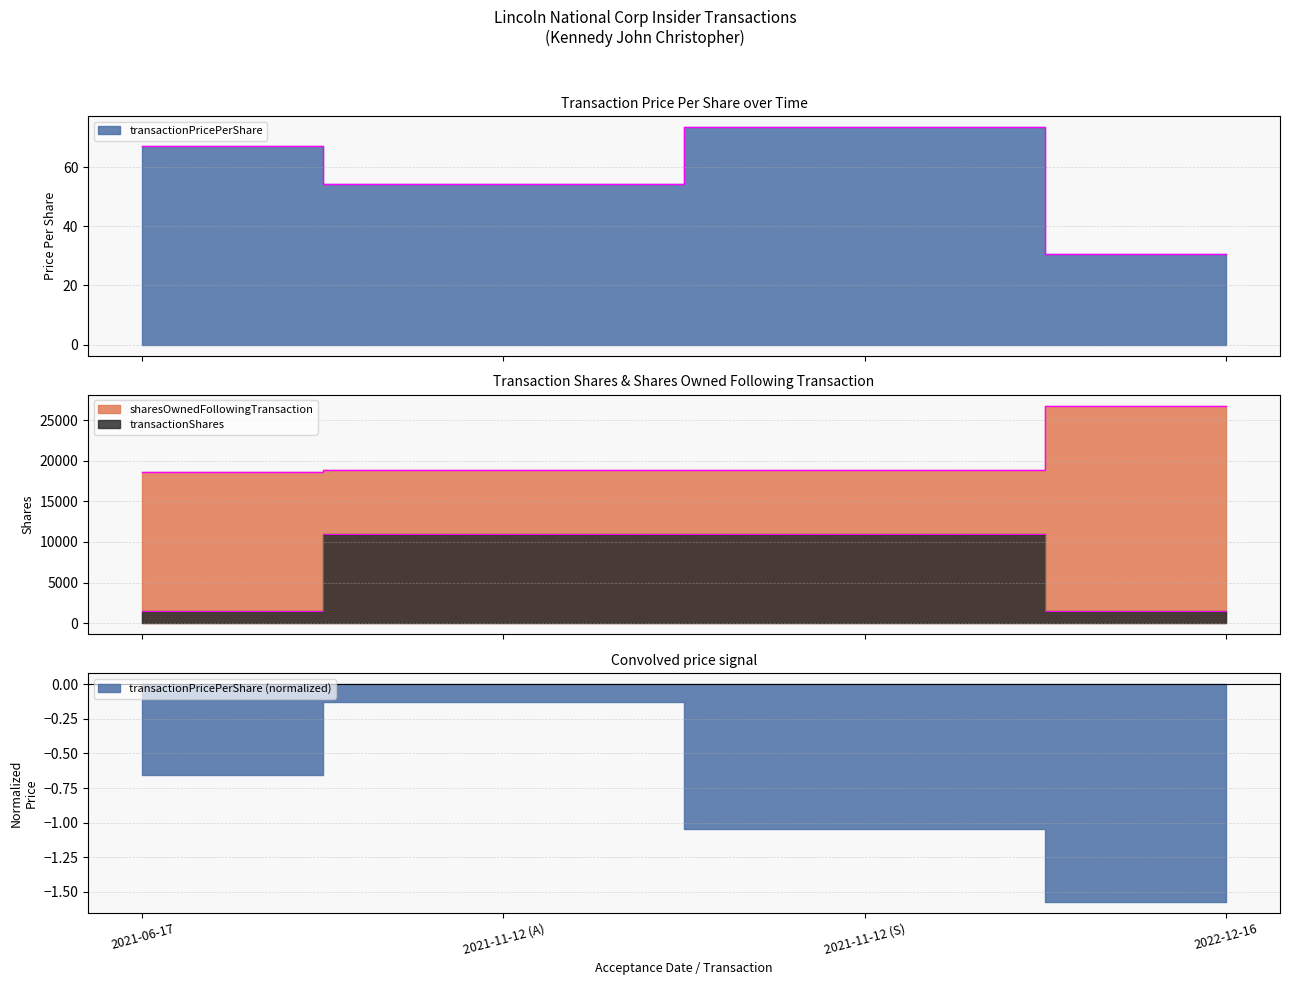

What position from the left is 2022-12-16?

4